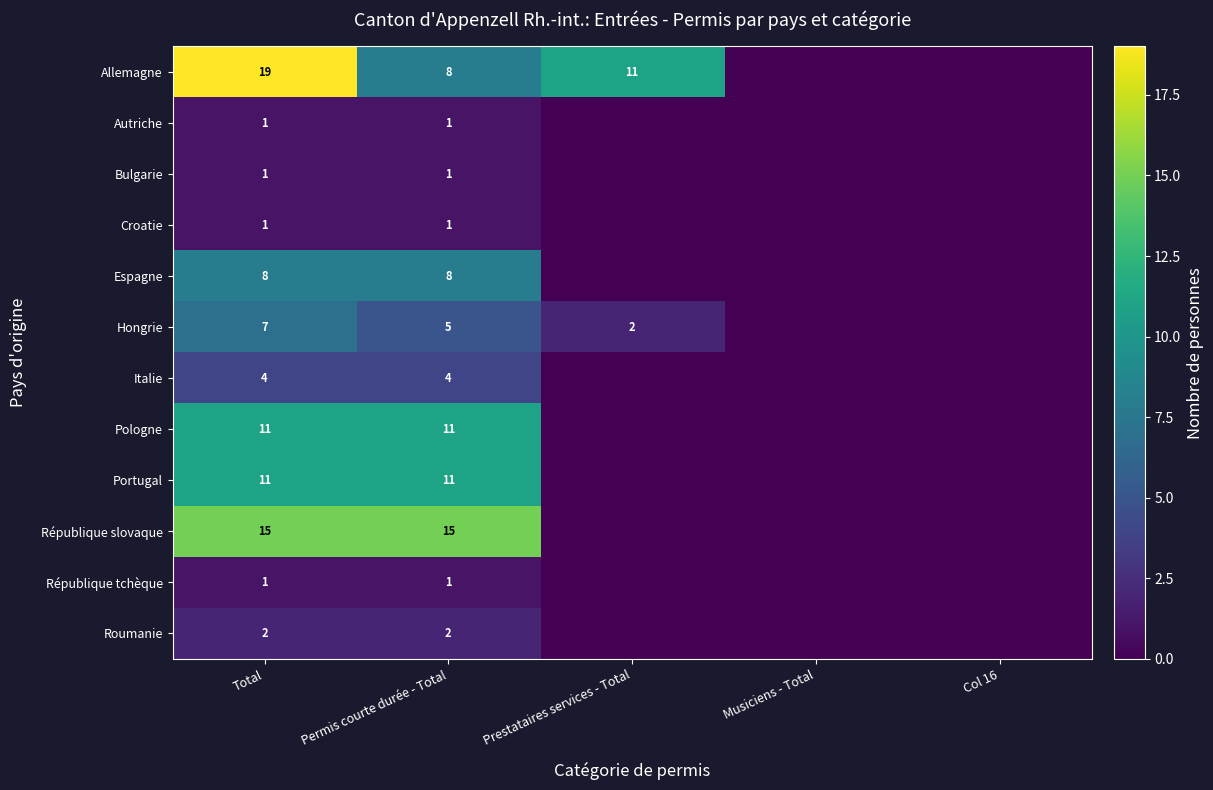

What is the total value across all series at Total?

81